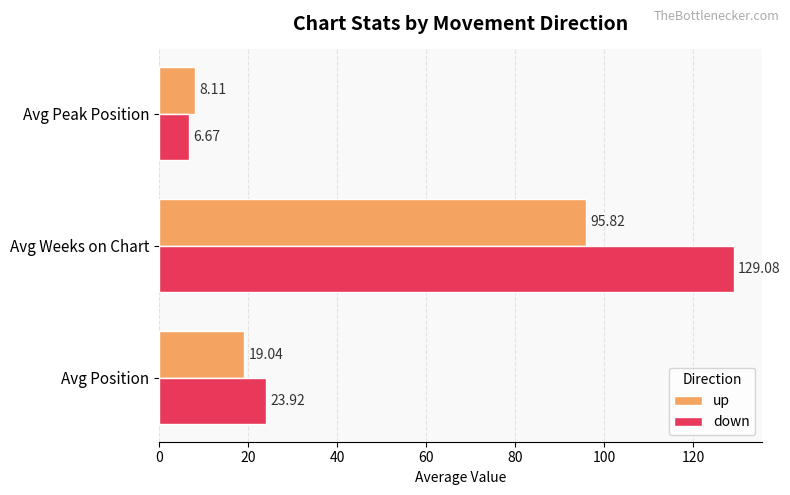

Which series has the largest range (max minus min)?

down